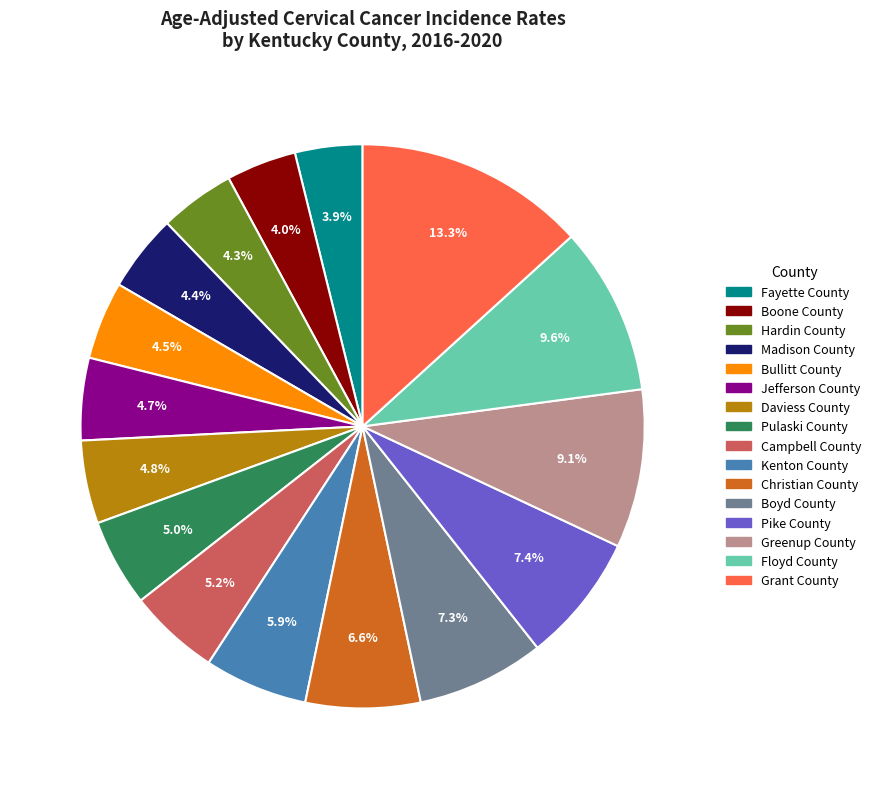

How many slices are in this pie chart?

16